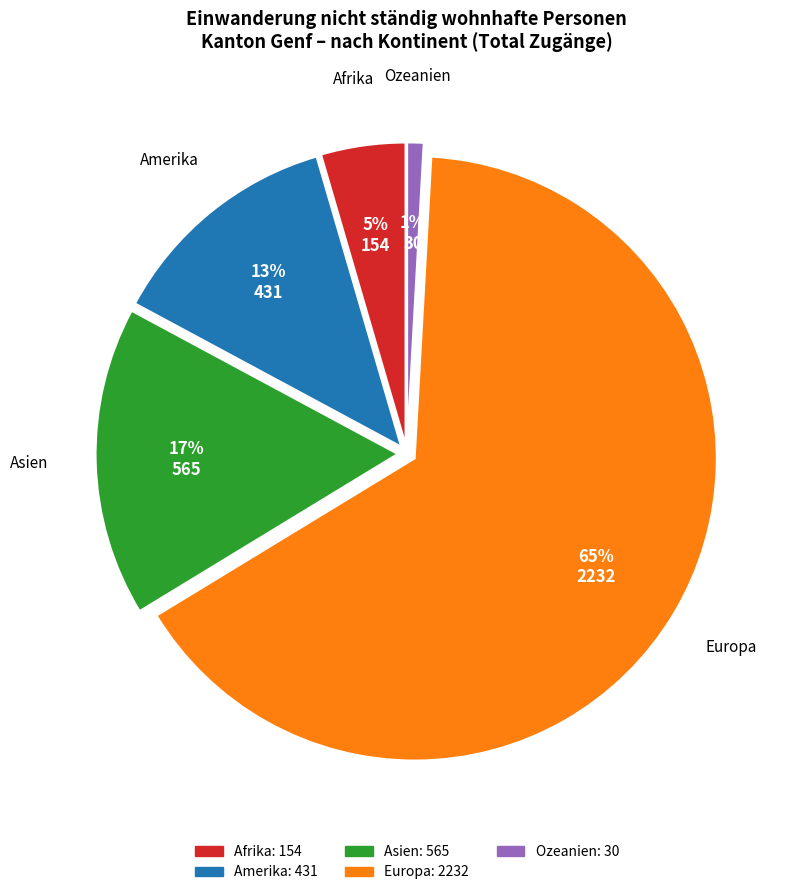

Does Asien account for over 50% of the chart?

No